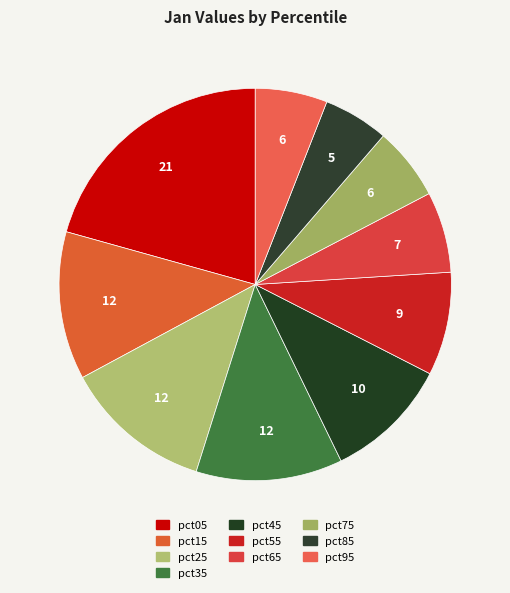

How many segments does this pie chart have?

10